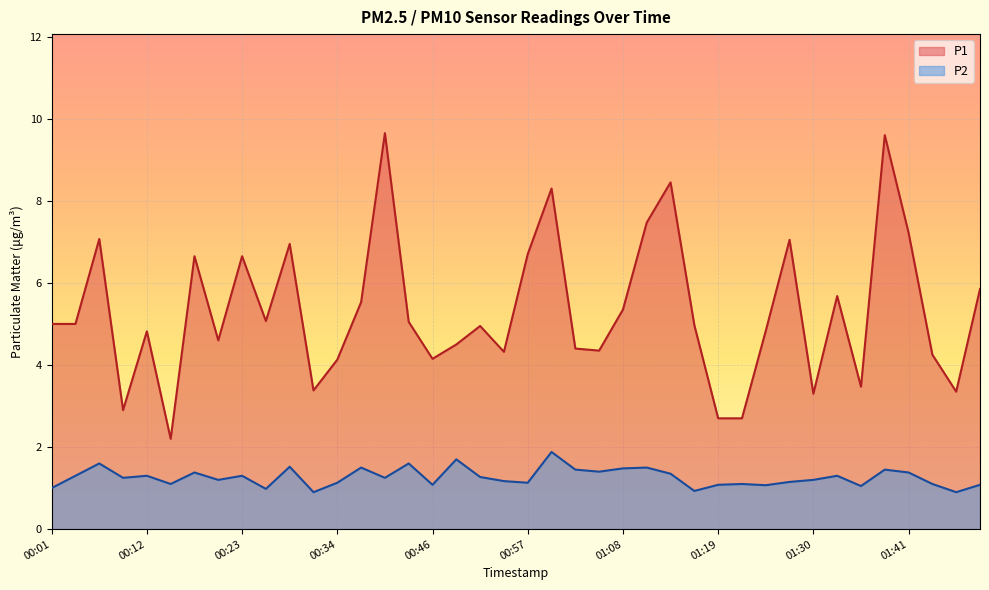

Does the chart display data point markers on the line(s)?

No